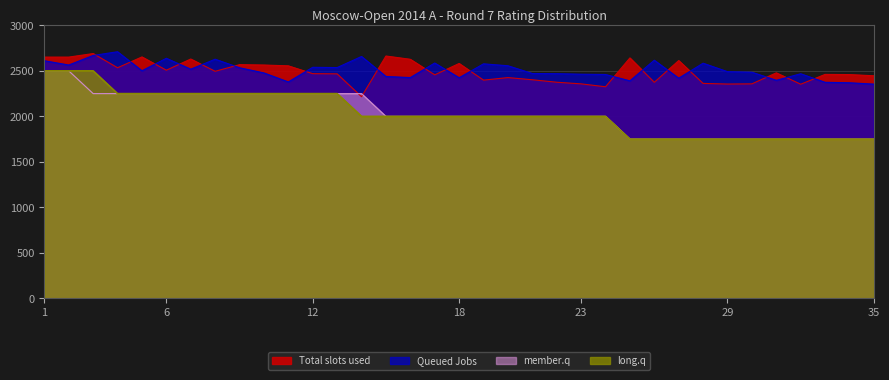

How many values in the long.q series exceed 2000?

13